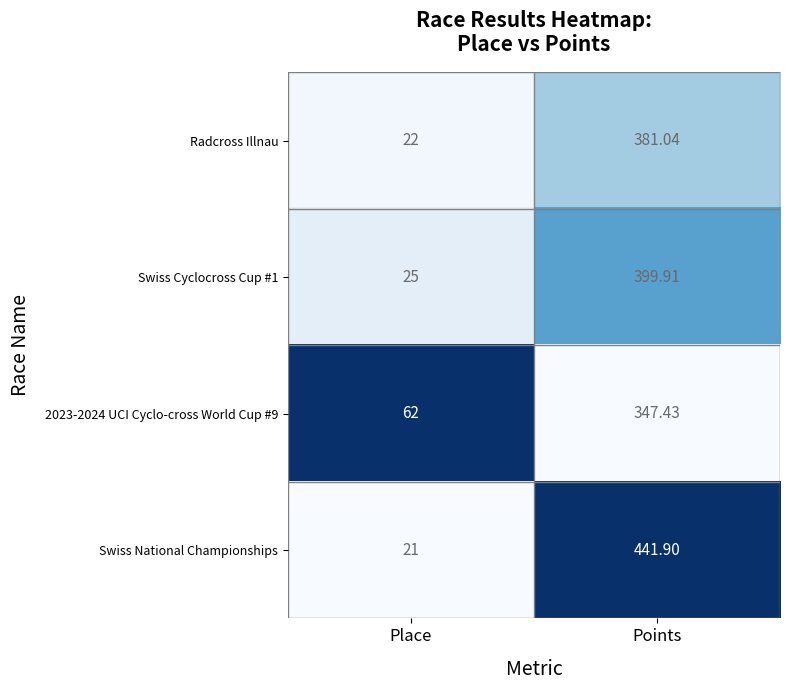

Count the number of data series in this chart.

4